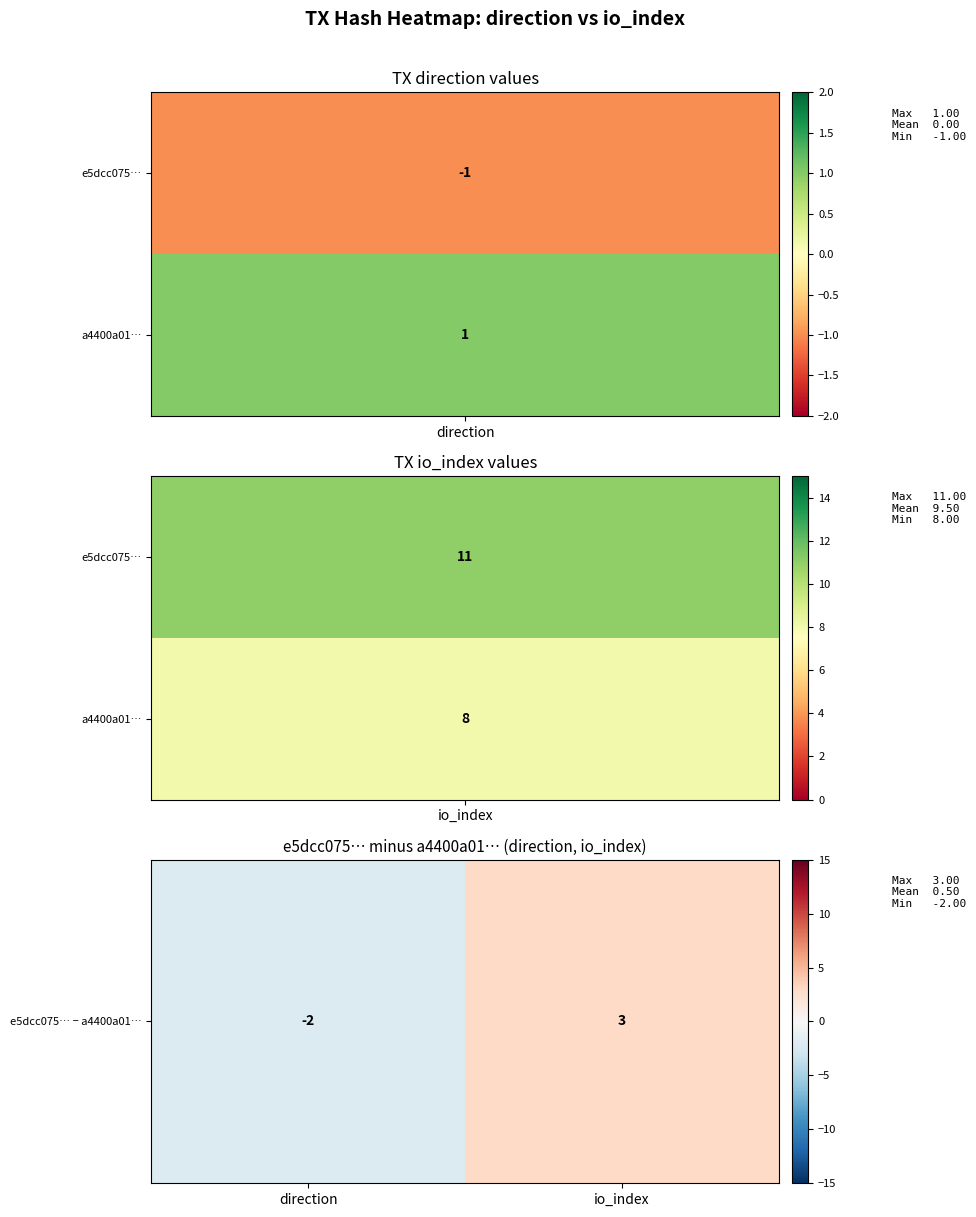

What is the minimum value shown in the chart?

-2